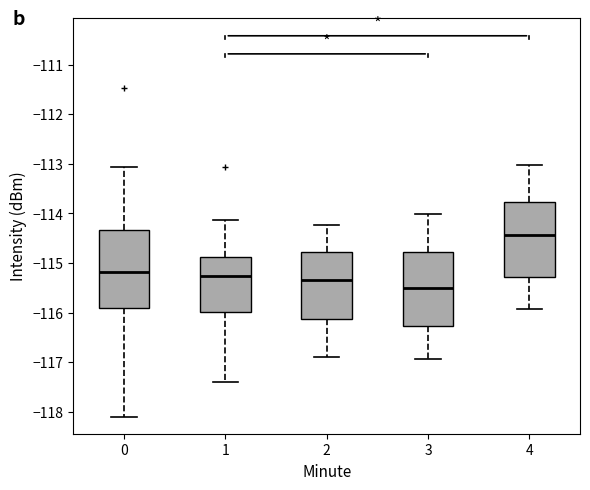

Reading left to right, transcribe this box plot: for each box, give where its median line is, the range the box spans, and where its two whiskers end, as read against the y-axis. The values are not printed on the chart, so give them approximately, as read against the axis.

0: median -115.2, box -115.9 to -114.3, whiskers -118.1 to -113.1
1: median -115.3, box -116.0 to -114.9, whiskers -117.4 to -114.1
2: median -115.3, box -116.1 to -114.8, whiskers -116.9 to -114.2
3: median -115.5, box -116.3 to -114.8, whiskers -116.9 to -114.0
4: median -114.4, box -115.3 to -113.8, whiskers -115.9 to -113.0